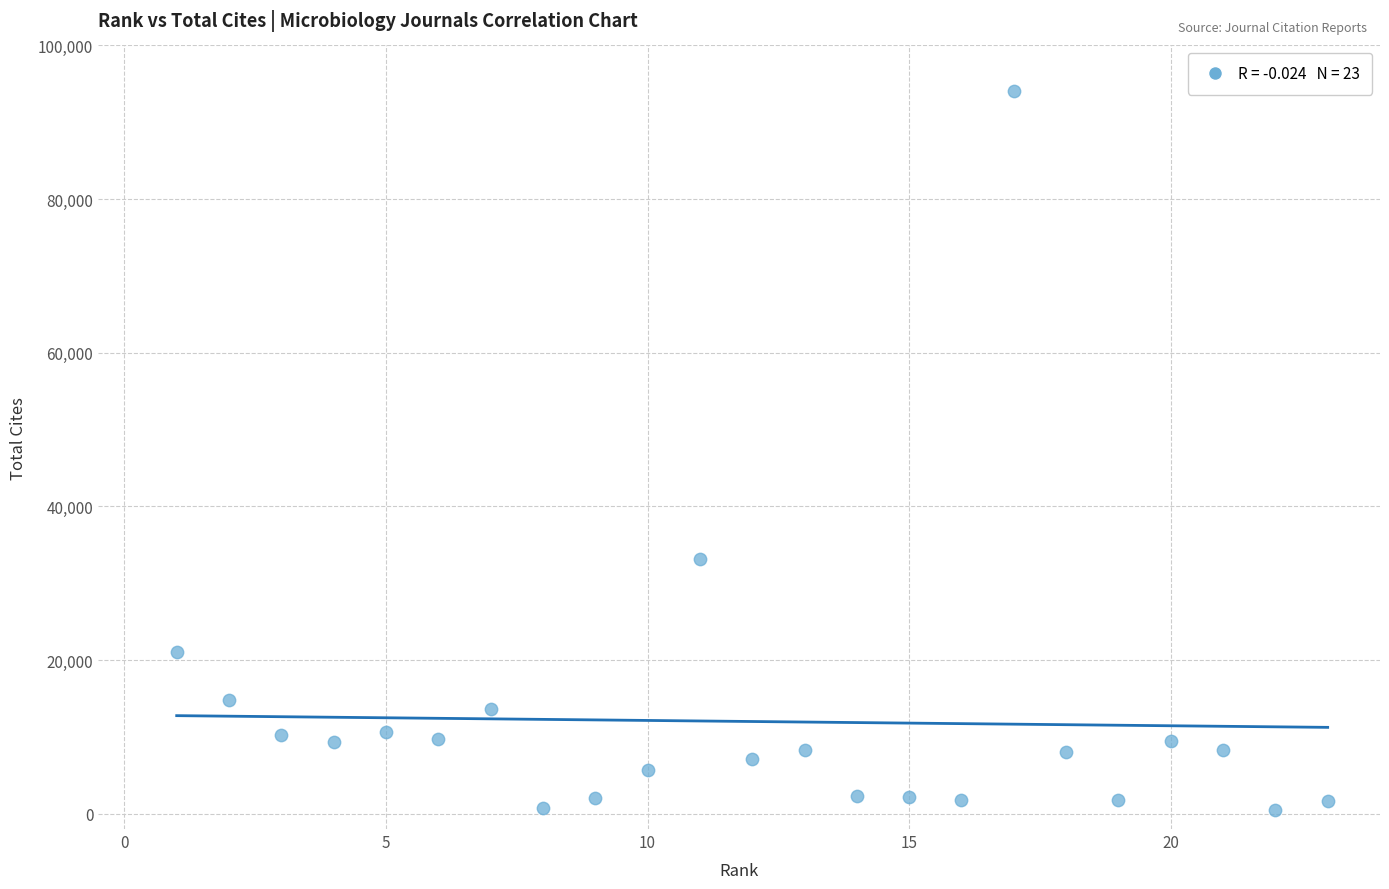

What Y value in the scatter plot is closest to 47217?

33136